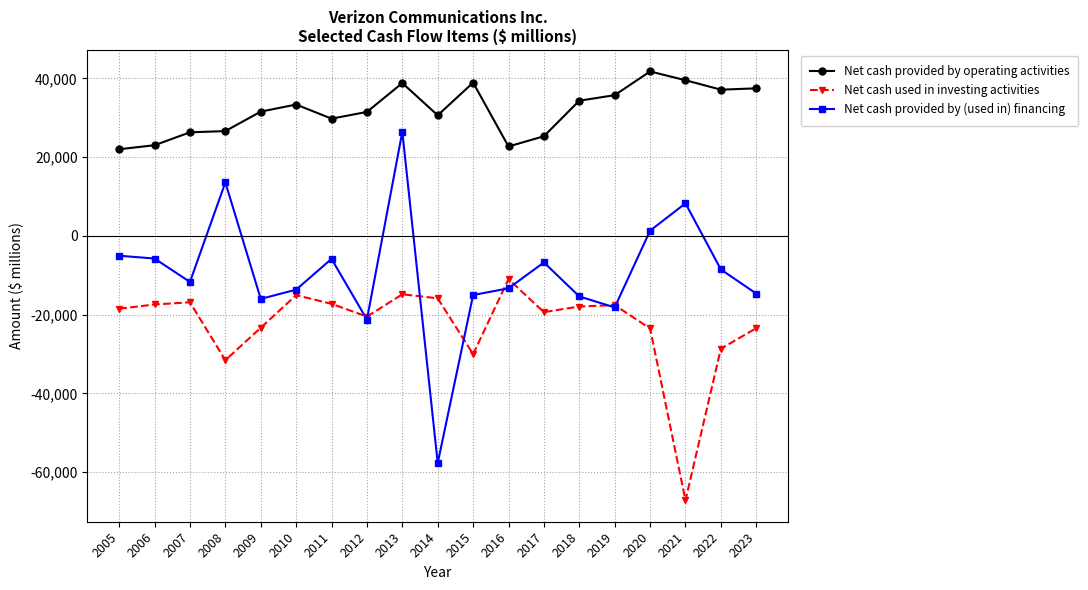

What is the value of the Net cash provided by (used in) financing point at the 4th from the left?

13588